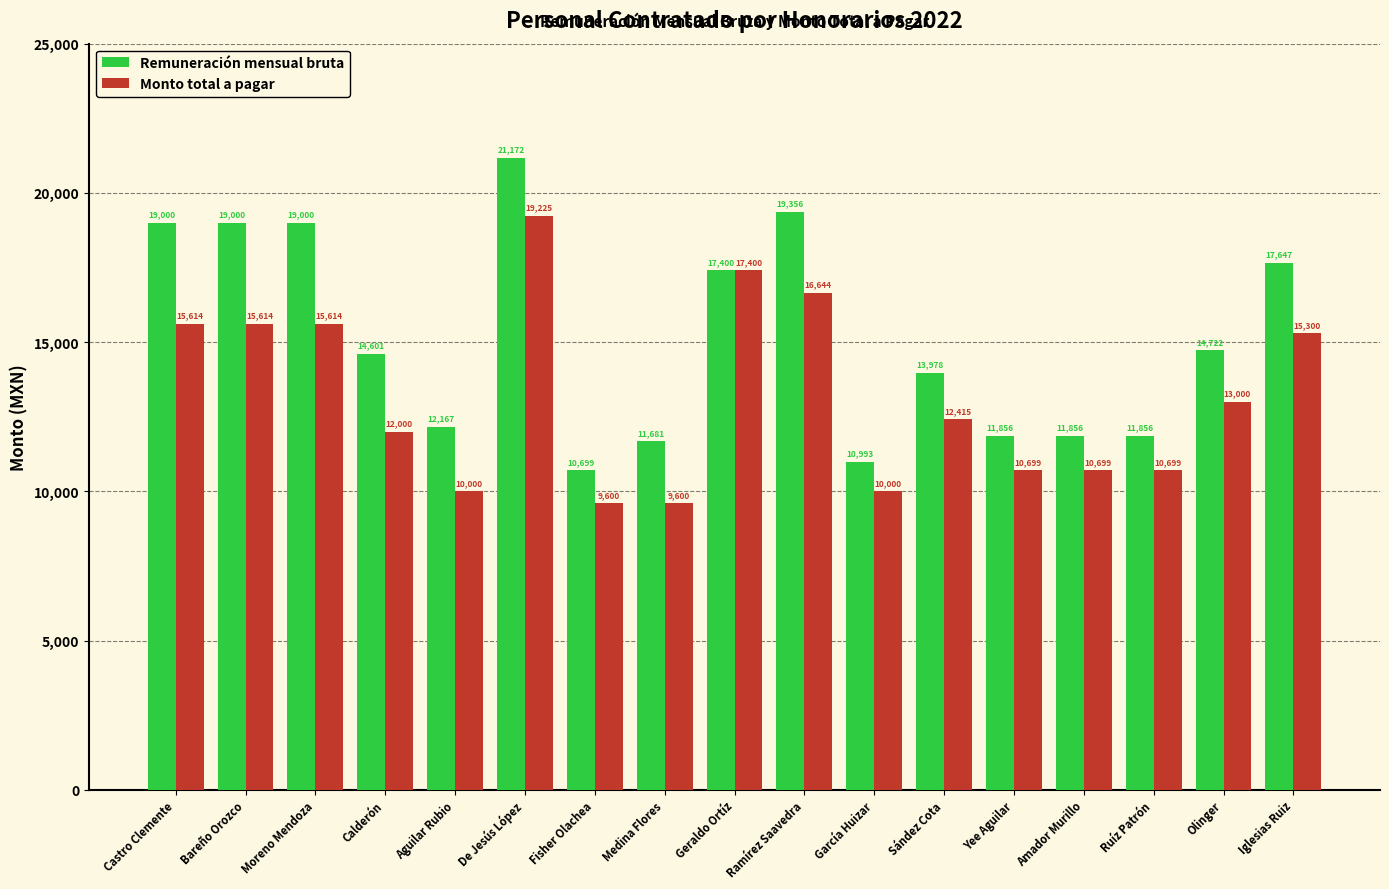

Are the bars horizontal?

No